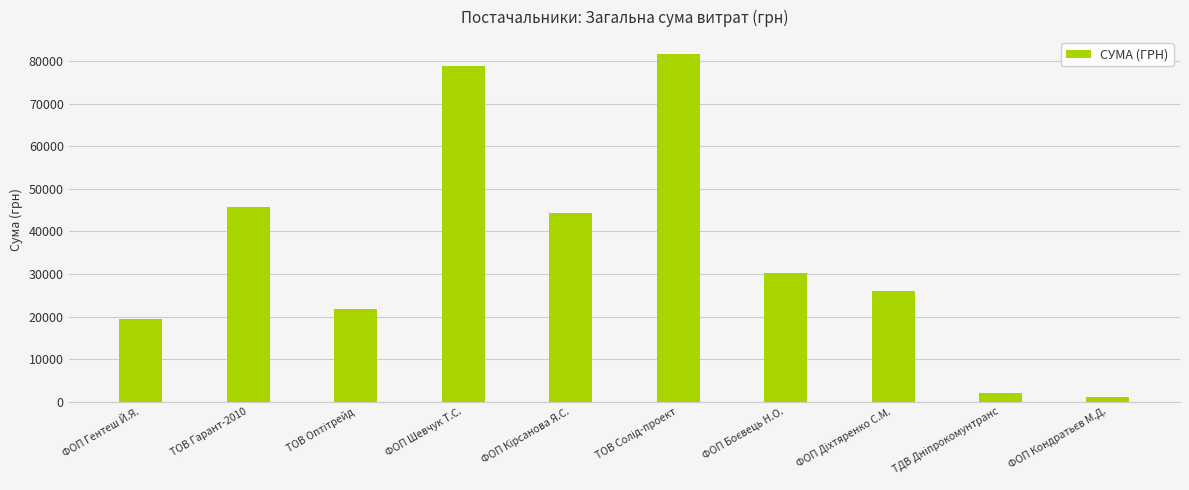

What is the maximum value shown in the chart?

81589.2